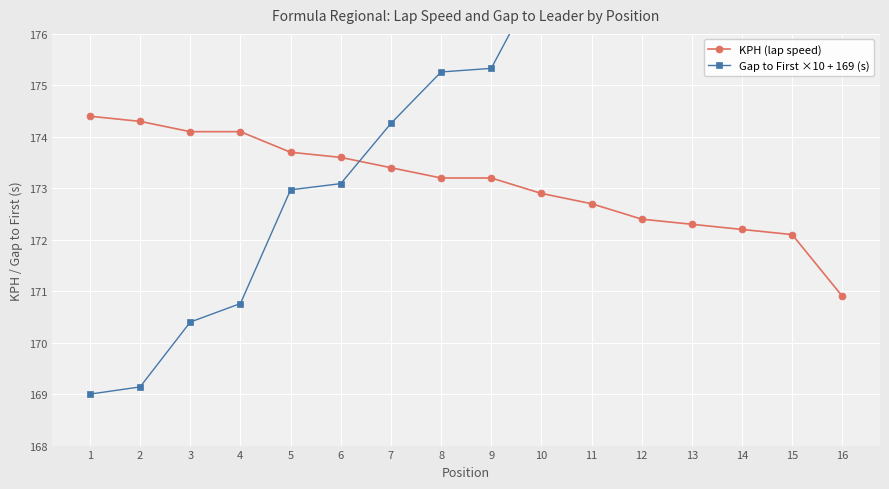

True or false: Gap to First ×10 + 169 (s) and KPH (lap speed) cross at least once.

True